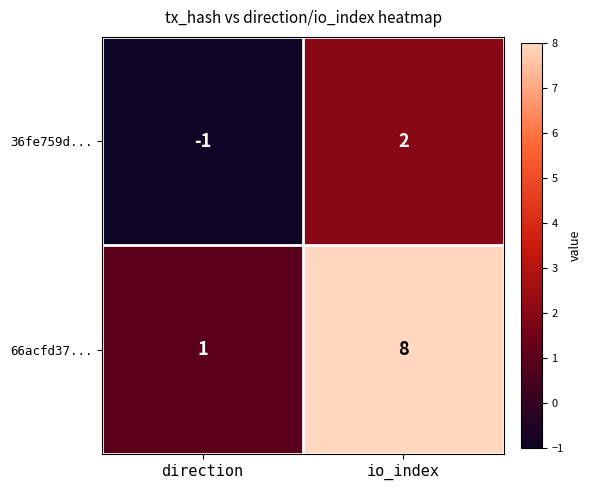

Reading left to right, extract all data points from this chart.

36fe759d...: direction=-1	io_index=2
66acfd37...: direction=1	io_index=8